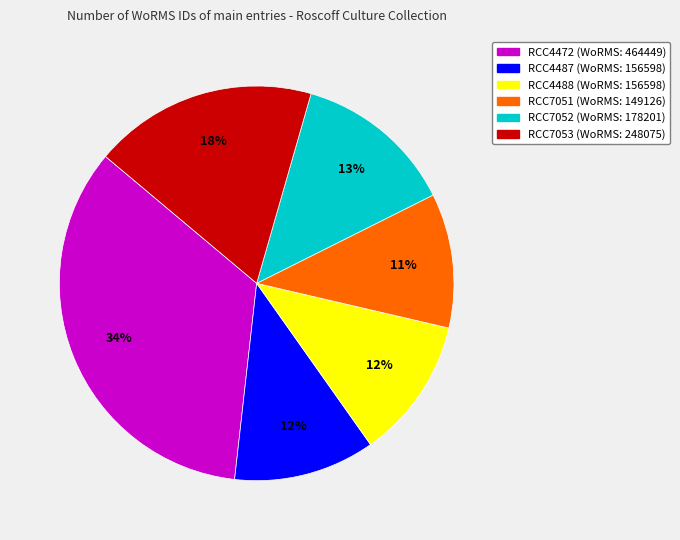

To the nearest percent, what is the difference between the largest and smallest slice percentages?

23%